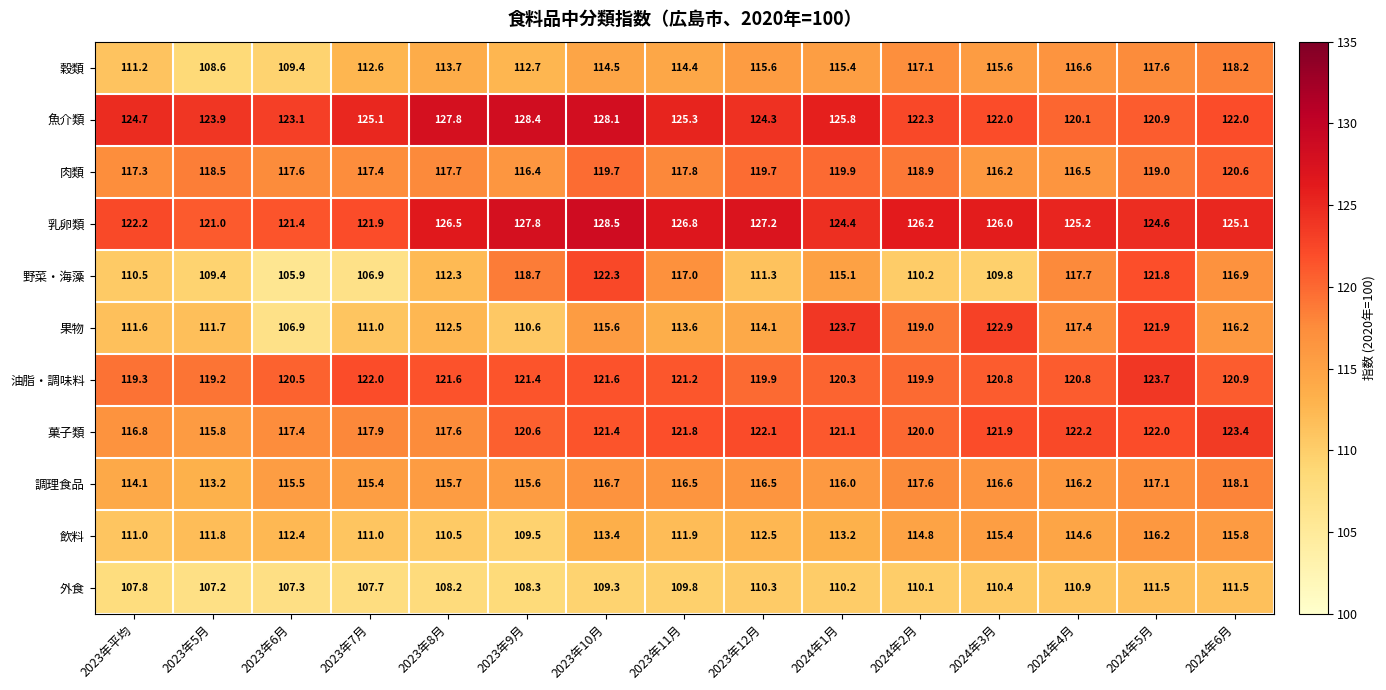

Which series changed the most between 2023年9月 and 2024年2月?

野菜・海藻